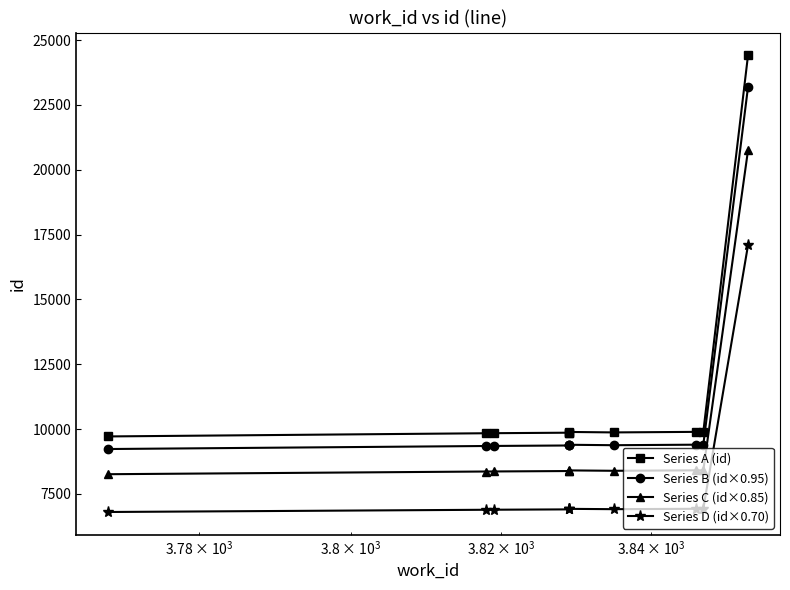

Is the value of Series A (id) at 6 greater than the value of Series C (id×0.85) at $\mathdefault{10^{5}}$?

Yes